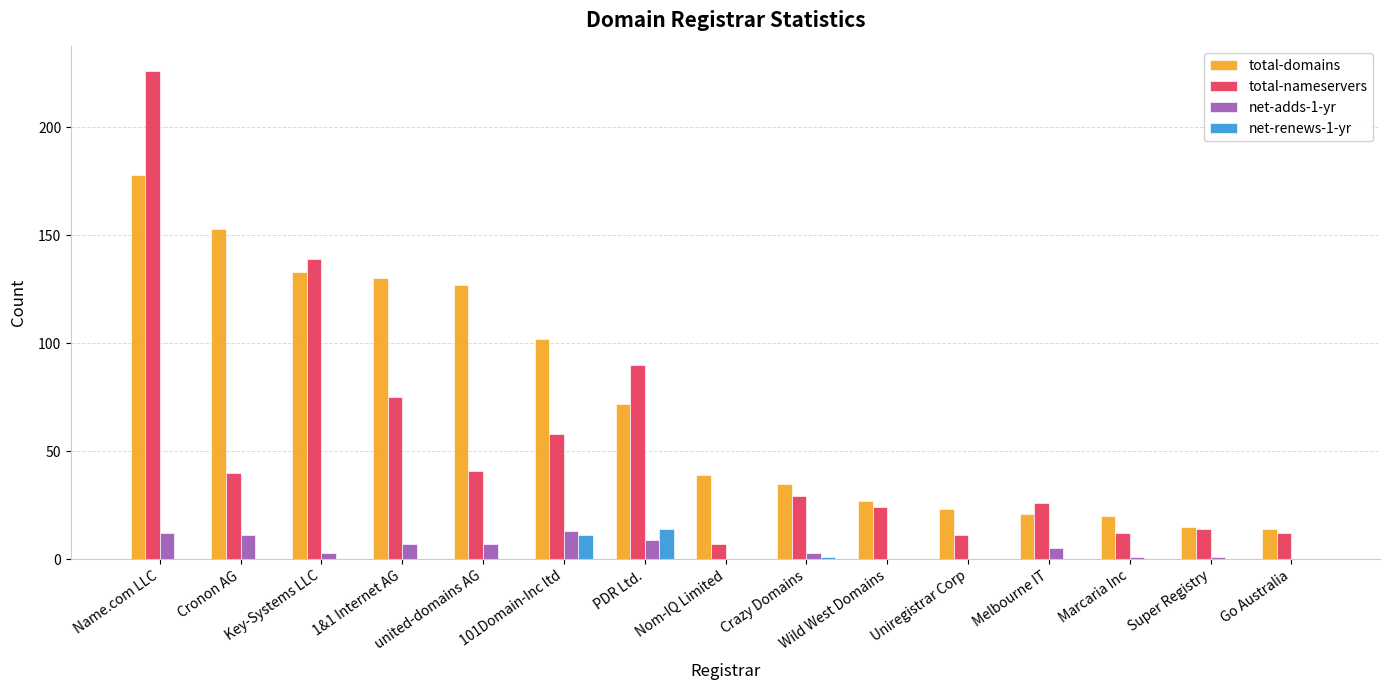

Which series changed the most between Nom-IQ Limited and Wild West Domains?

total-nameservers